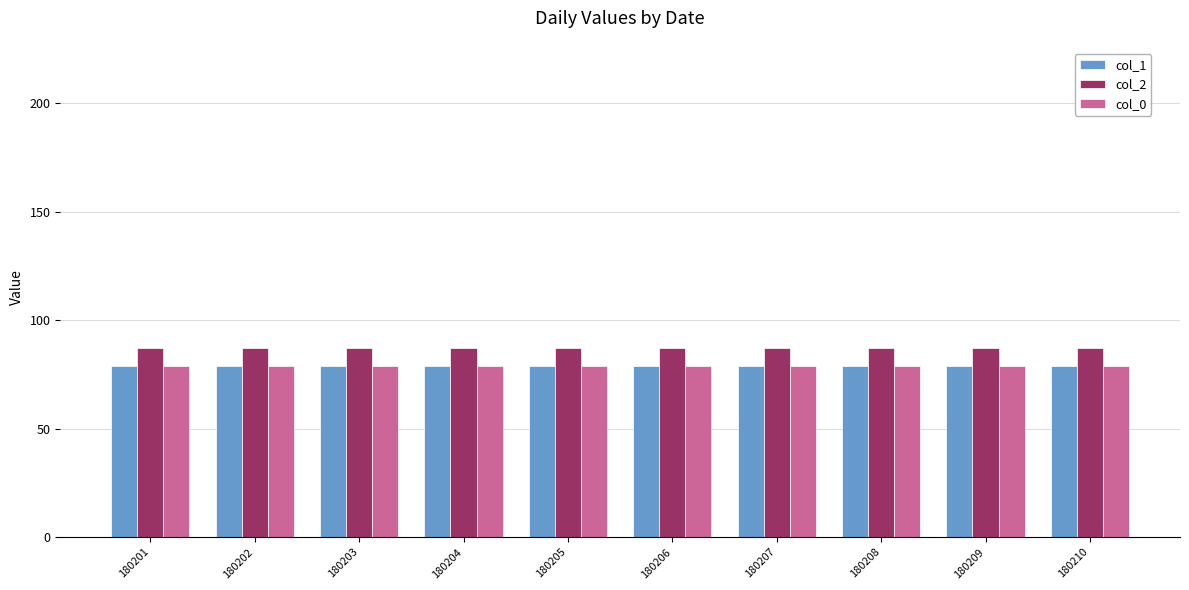

What is the value of the col_2 bar at the 2nd from the left?

87